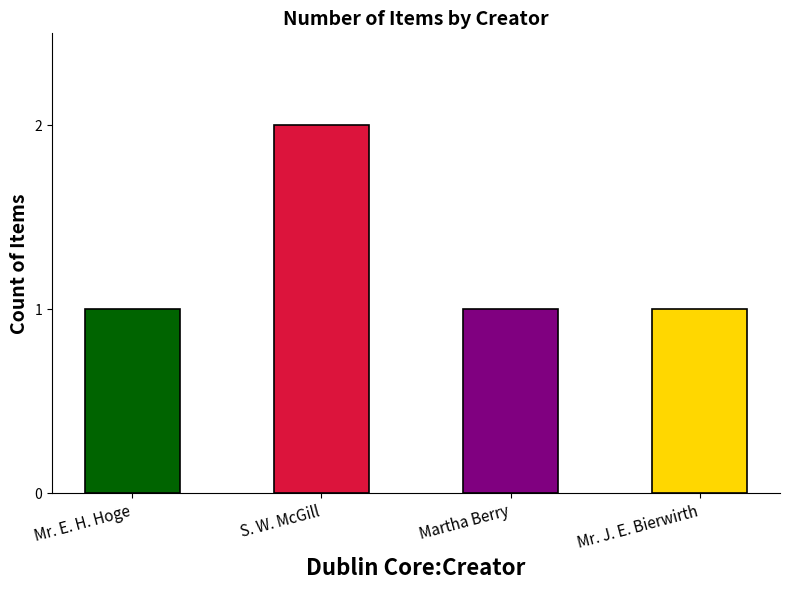

What is the ratio of the value at S. W. McGill to the value at Mr. E. H. Hoge?

2.0